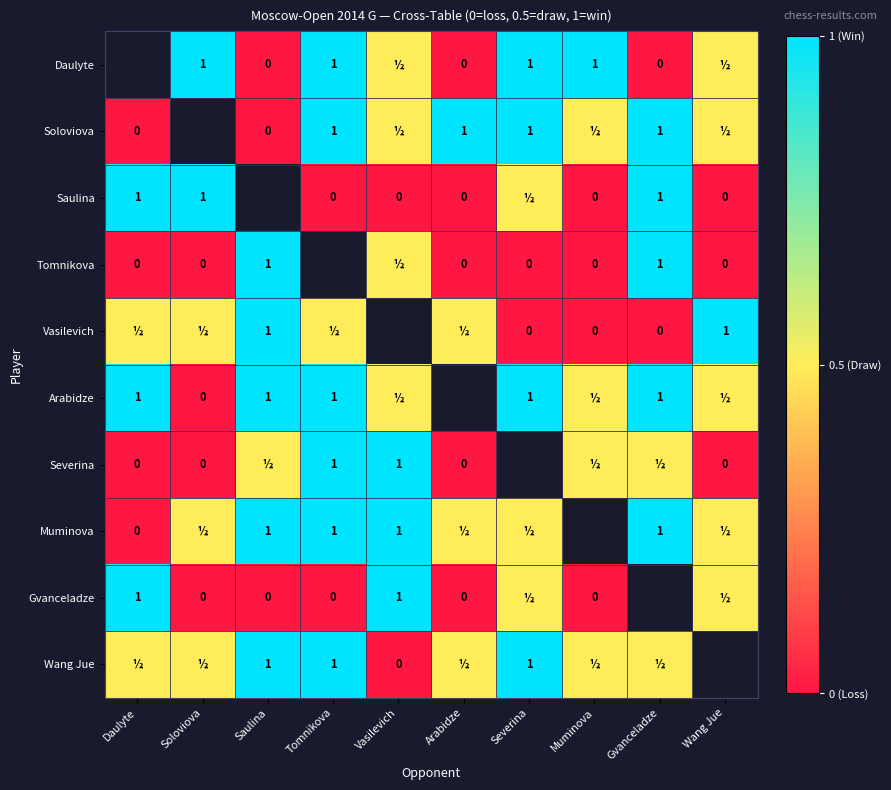

The Muminova series shows 1.0 at Saulina. True or false?

True